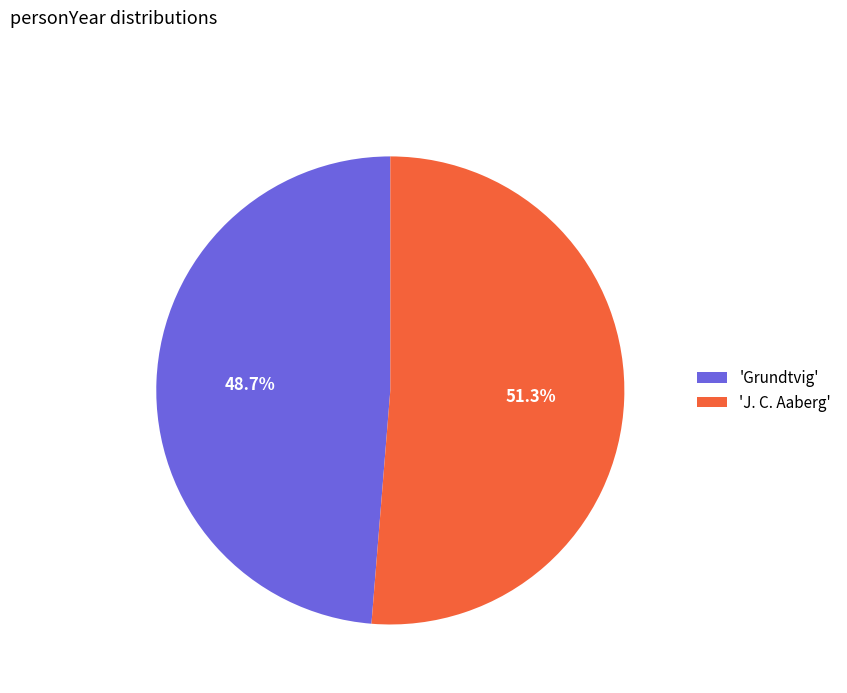

Is the sum of 'Grundtvig' and 'J. C. Aaberg' greater than half?

Yes